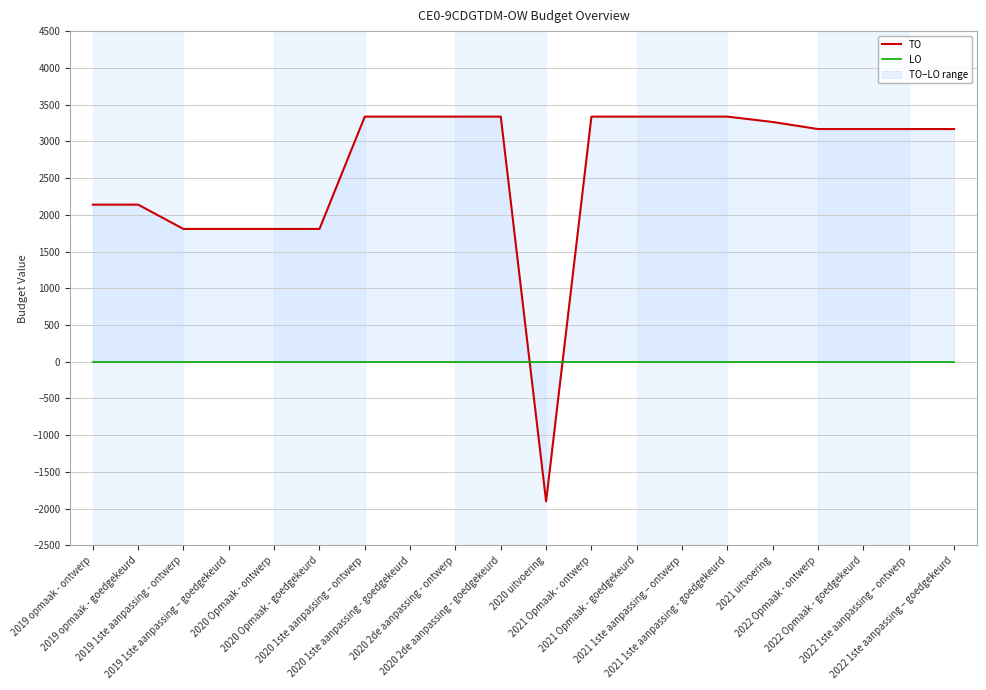

Count the number of categories in the chart.

20